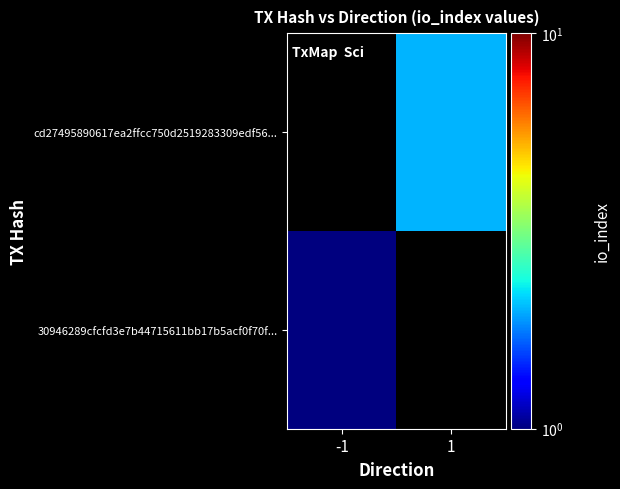

Which label corresponds to the smallest value in the chart?

-1